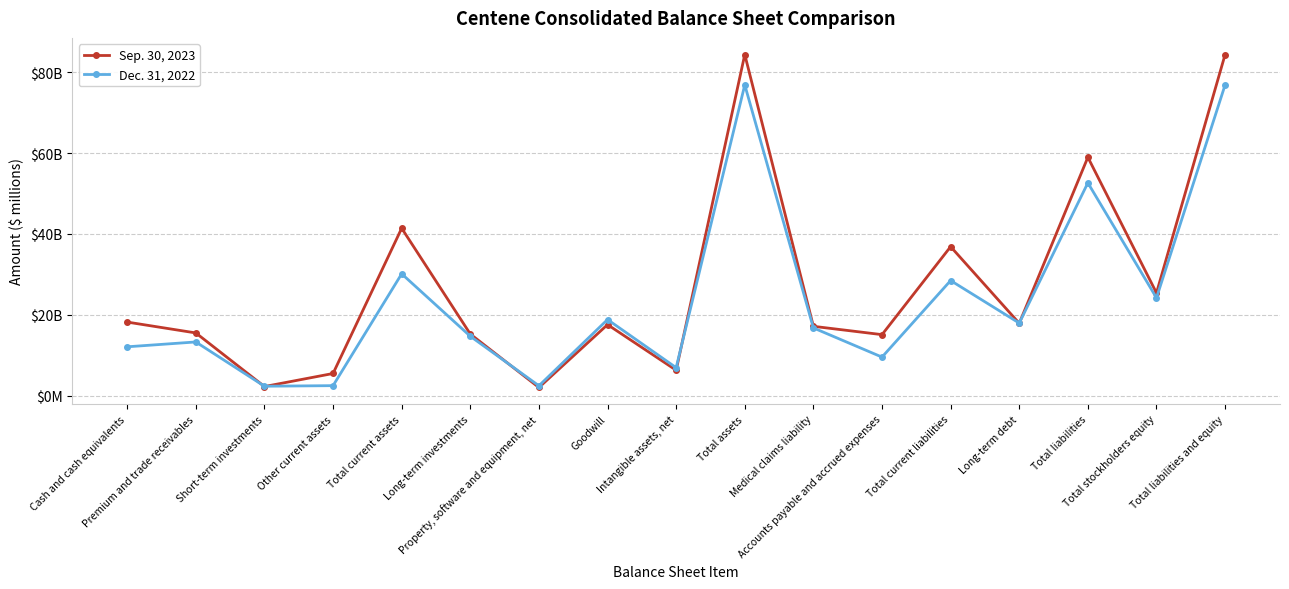

Where is Dec. 31, 2022 nearest to the value 39595?

Total current assets